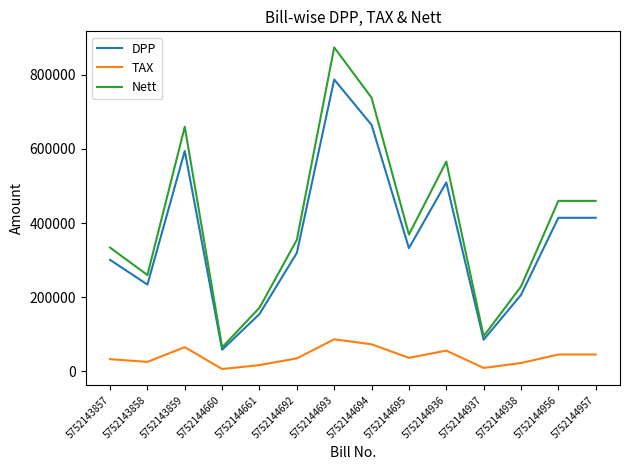

At which category does Nett reach its first local peak?

5752143859